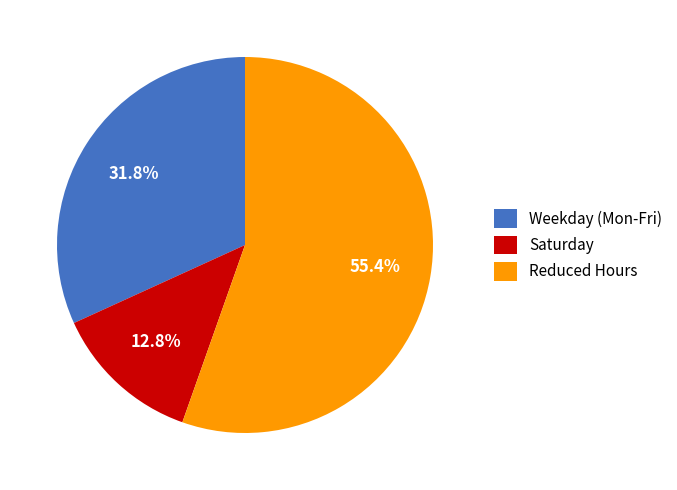

What is the ratio of the value at Weekday (Mon-Fri) to the value at Reduced Hours?

0.6